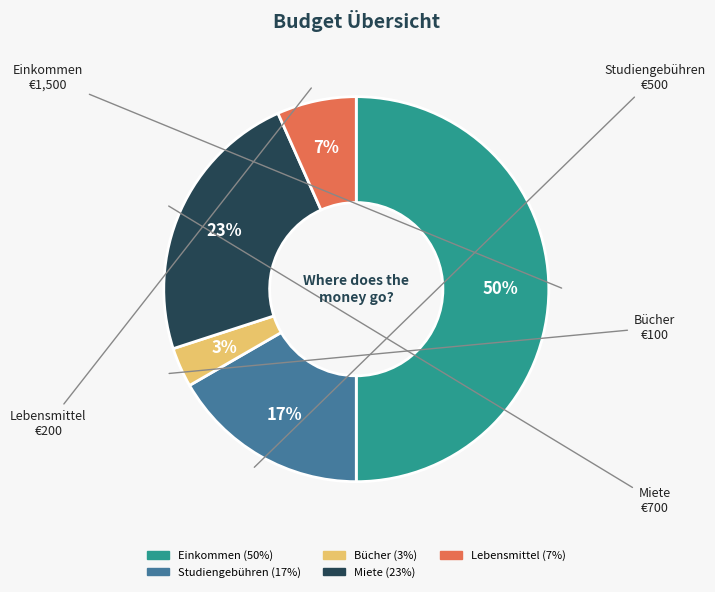

To the nearest percent, what is the difference between the Studiengebühren and Lebensmittel slice percentages?

10%